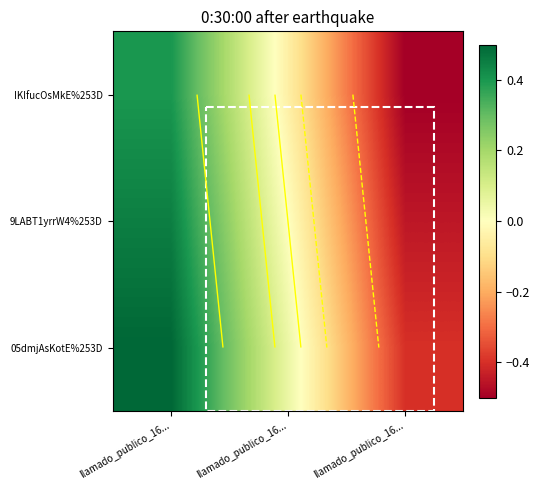

How many negative values does the IKIfucOsMkE%253D series have?

2